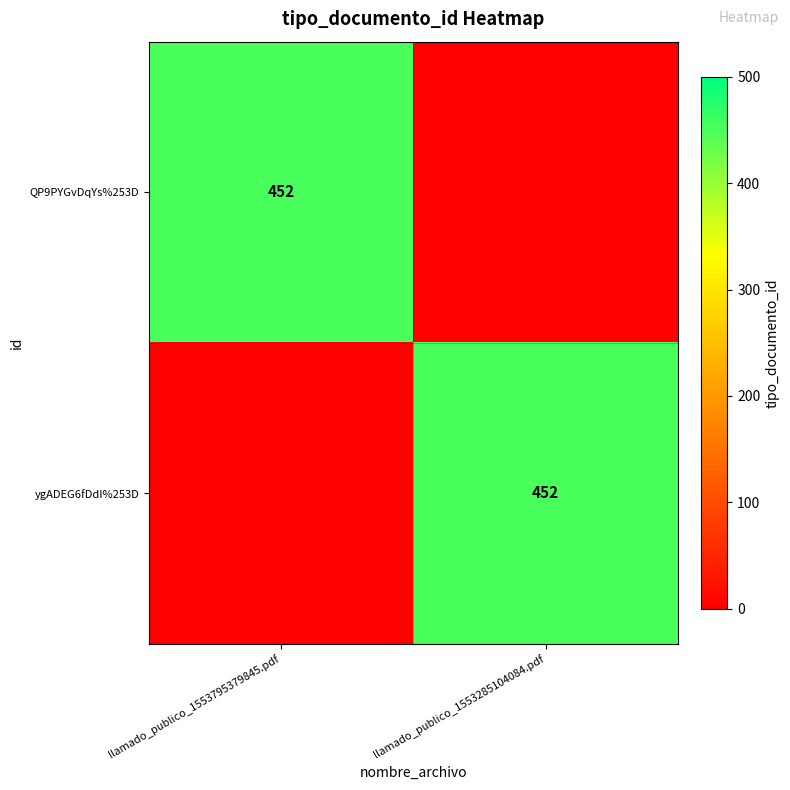

The value of QP9PYGvDqYs%253D at llamado_publico_1553795379845.pdf is 452. True or false?

True